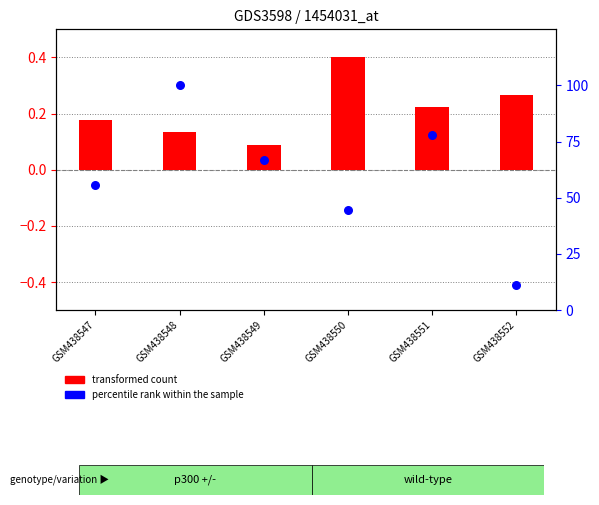

Approximately how many times larger is the value at GSM438548 compared to GSM438551?

1.3